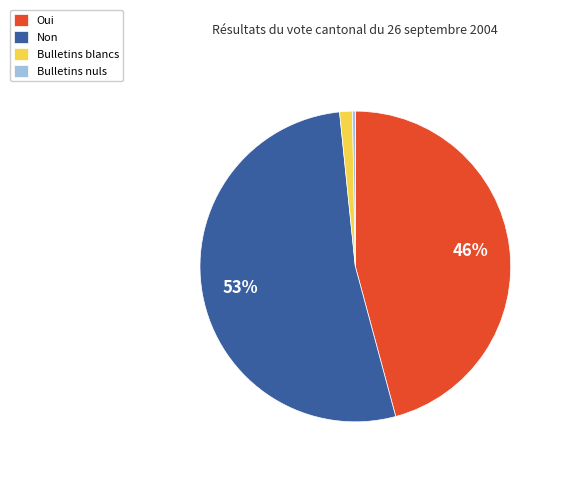

What is the smallest slice in the pie chart?

Bulletins nuls